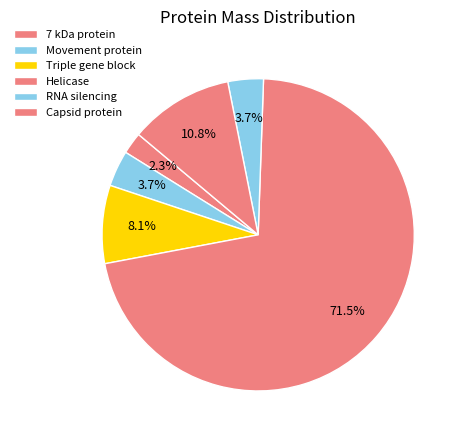

To the nearest percent, what percentage of the pie is Helicase?

71%